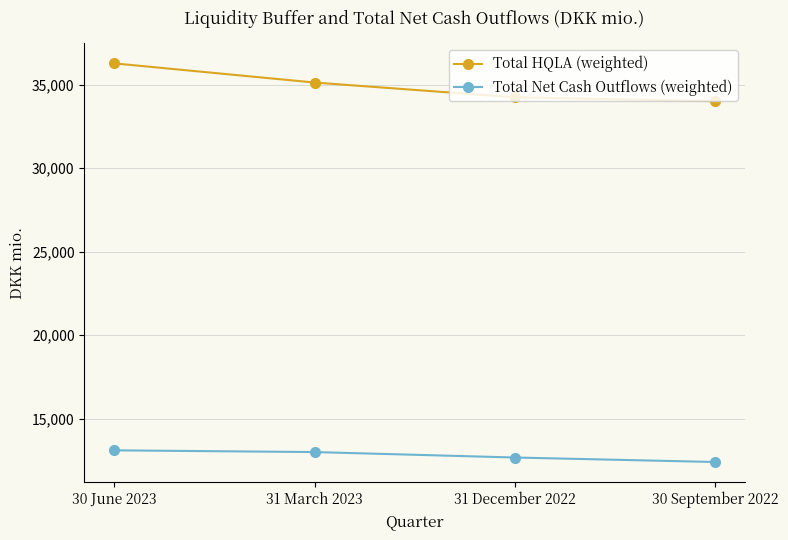

At which label does Total HQLA (weighted) first exceed 35129?

30 June 2023